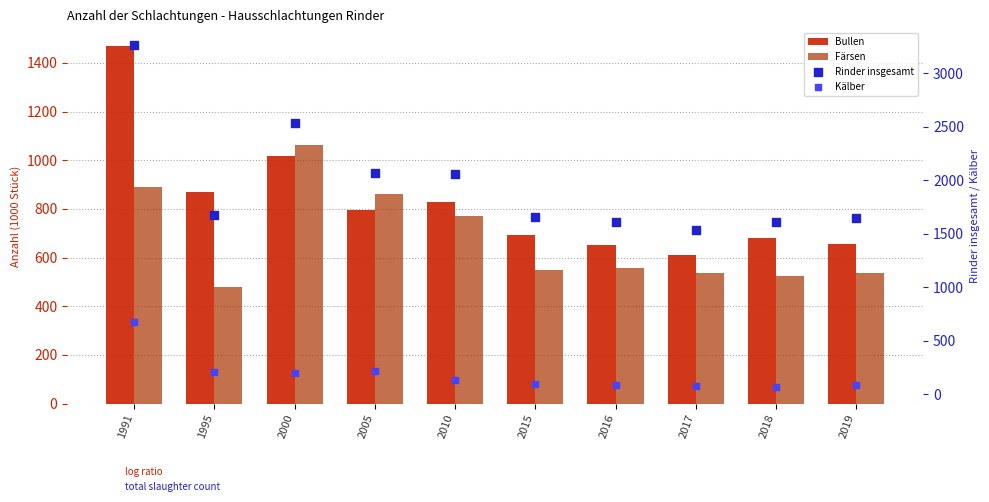

Which series contains the lowest Y value?

Kälber